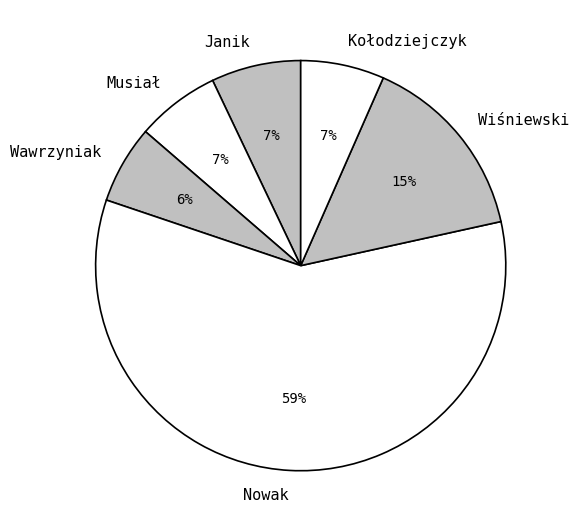

True or false: Janik accounts for 21% of the total.

False